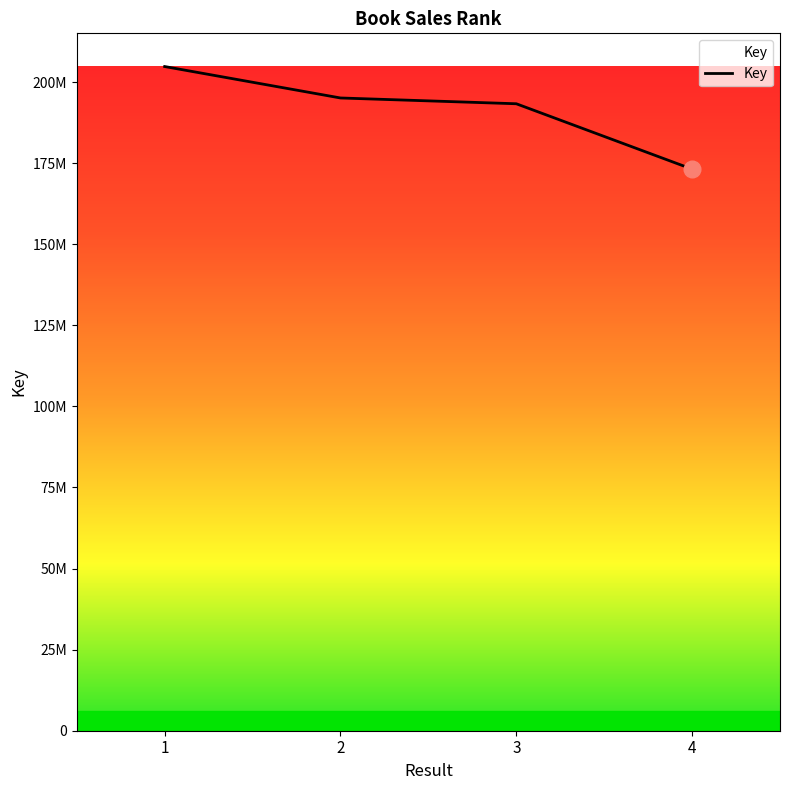

The value at 1 is 334808507. True or false?

False